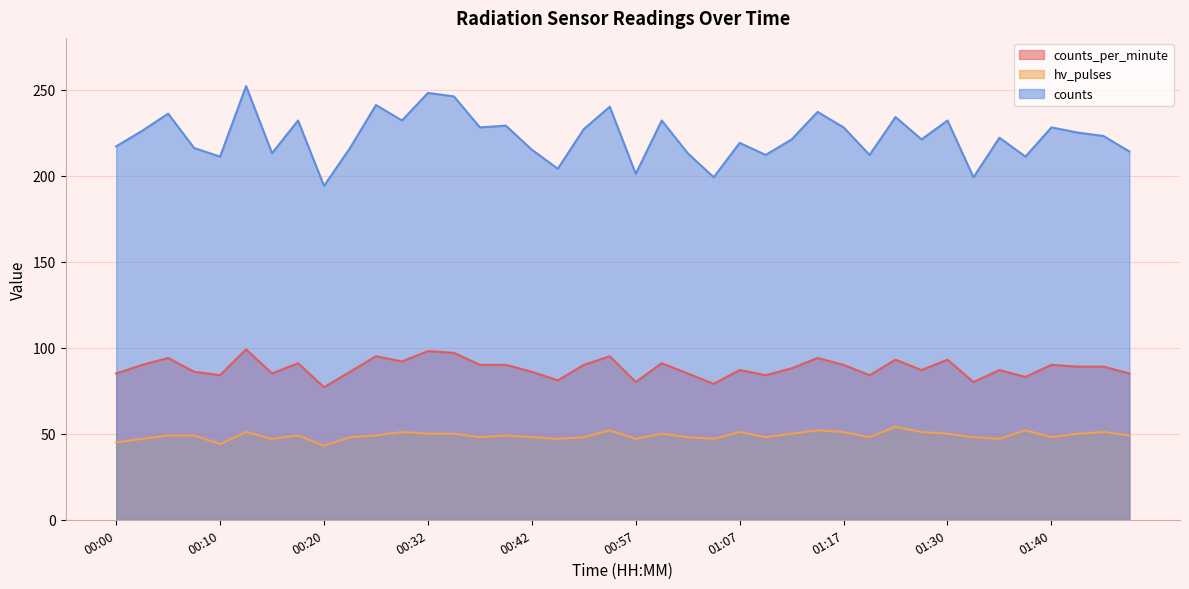

Where is hv_pulses nearest to the value 48?

00:22